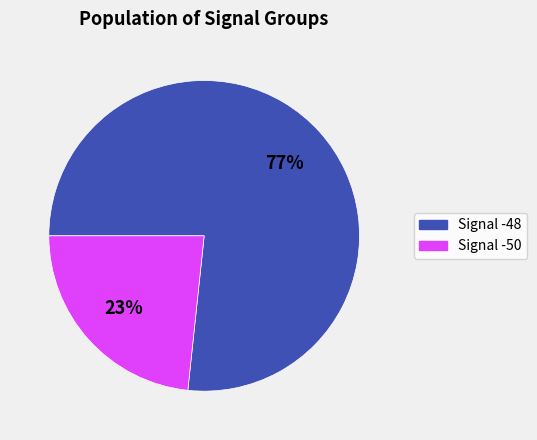

Which category has the biggest portion of the pie?

Signal -48